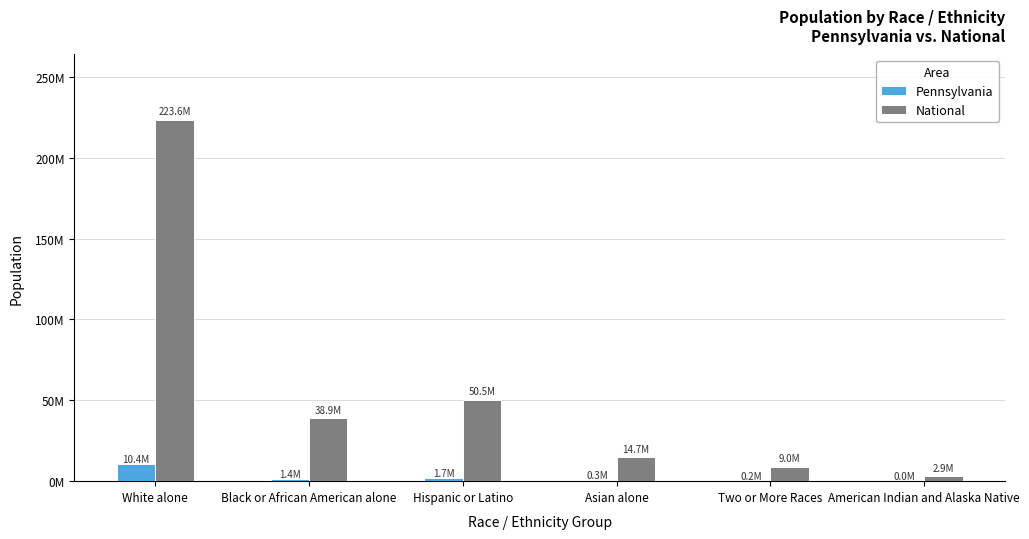

Is the value of Pennsylvania at Asian alone greater than the value of National at American Indian and Alaska Native?

No